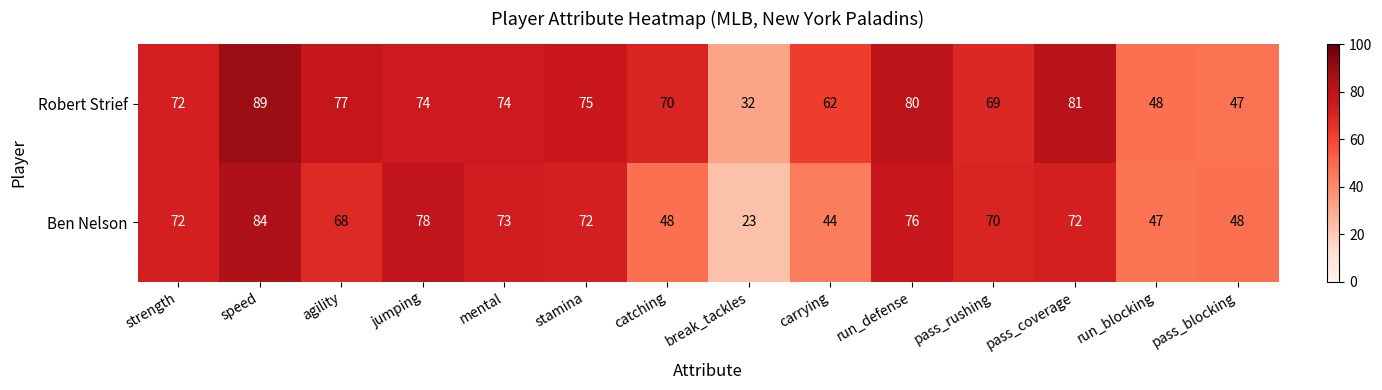

At which category is the sum across all series the highest?

speed